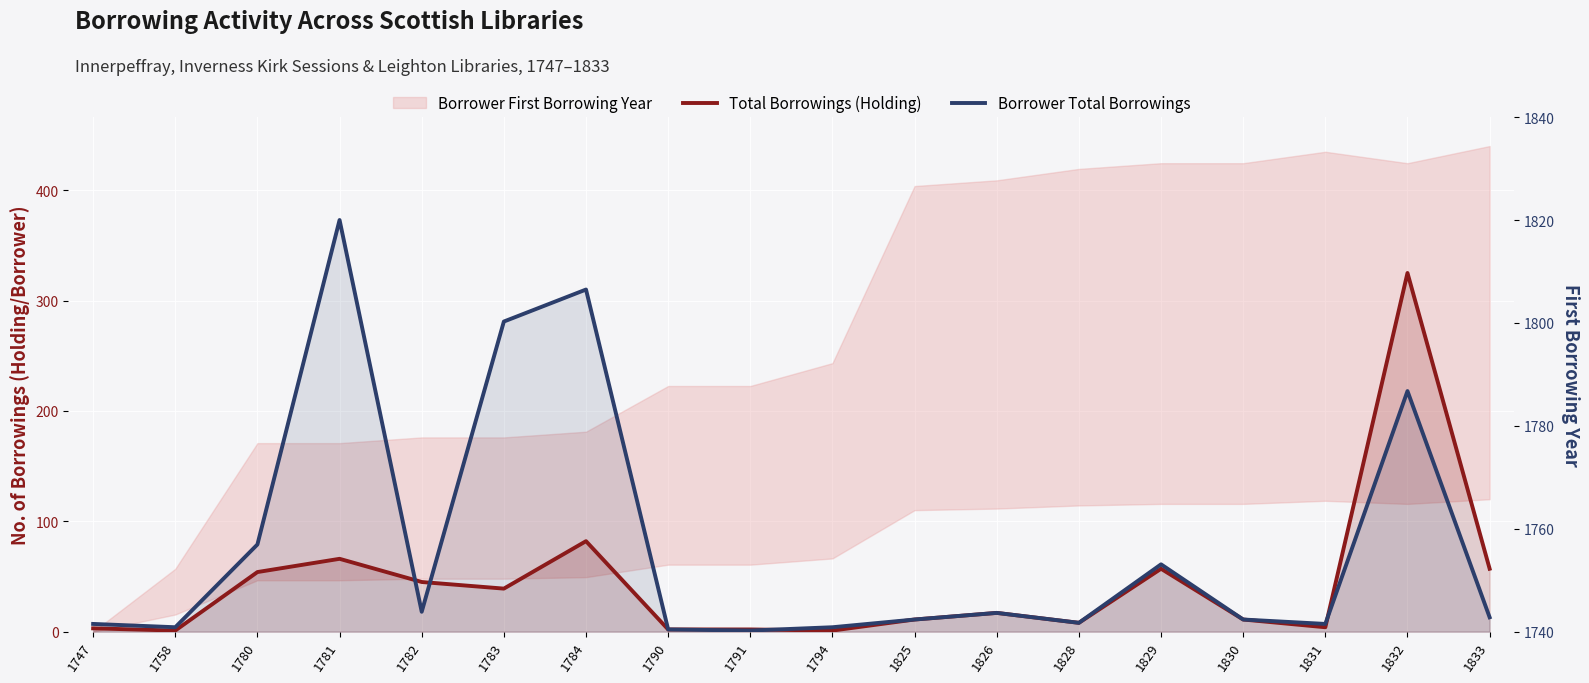

True or false: Total Borrowings (Holding) has a value of 3 at 1791.

False